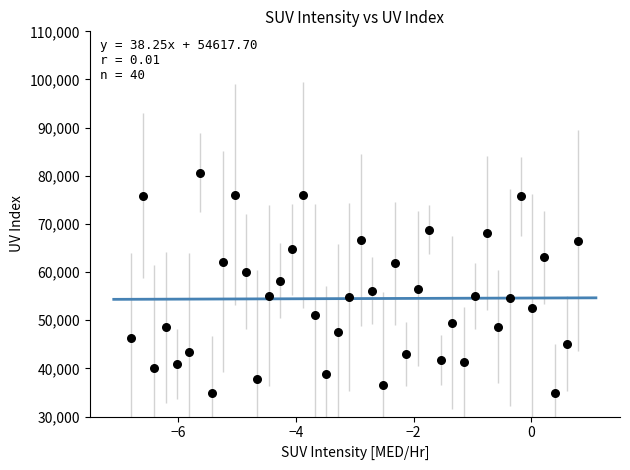

What is the range of Y values (max minus min)?

45599.1